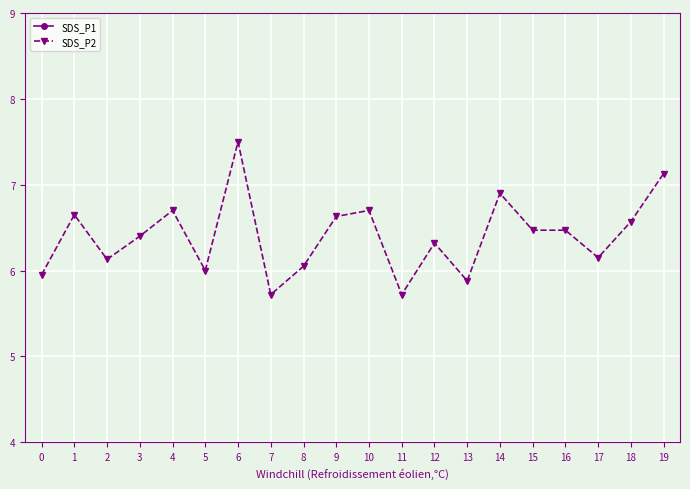

Is it true that SDS_P1 equals 27.1 at 13?

True